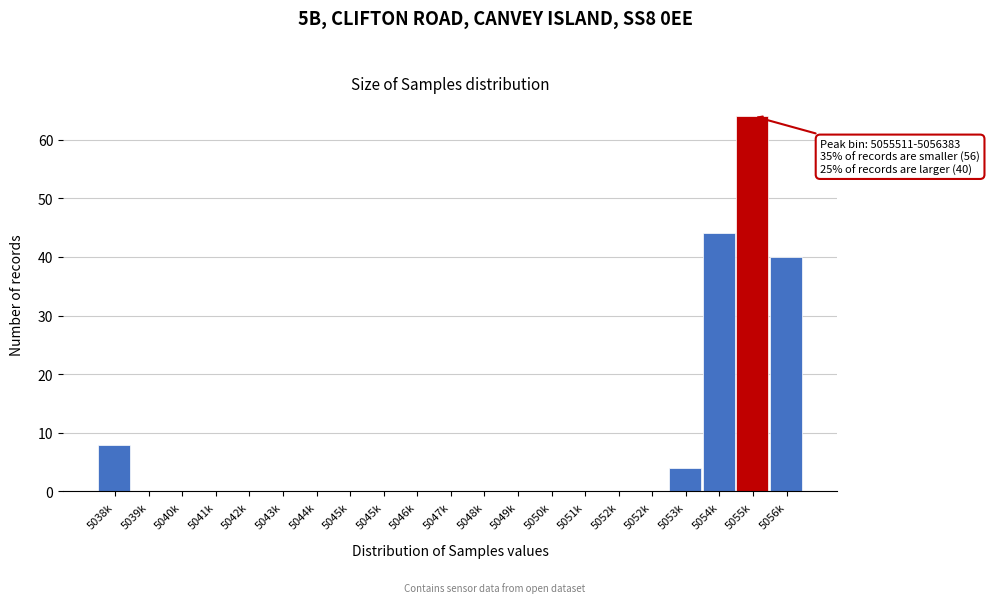

Are the bars horizontal?

No